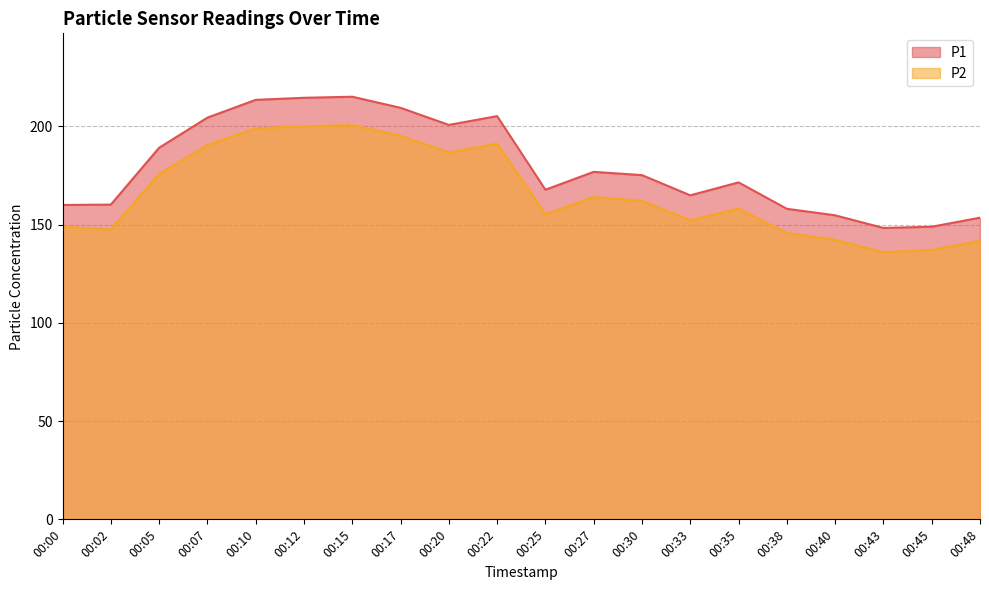

Which series has the widest spread of values?

P1